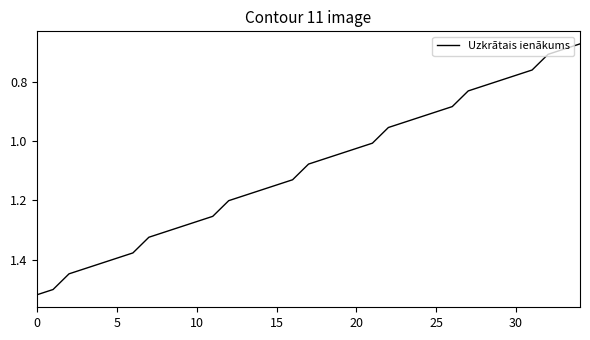

True or false: the data shows 1.5 at 25.

False